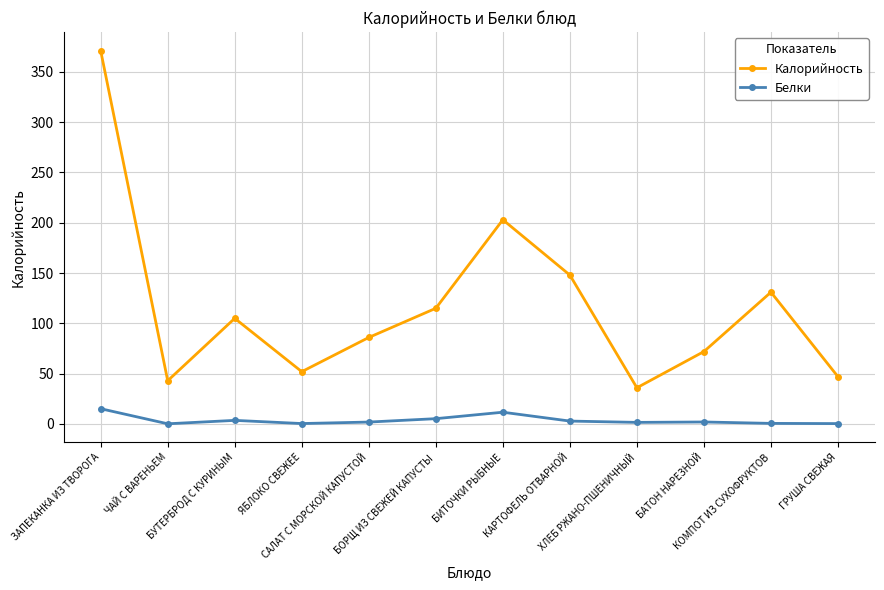

How many lines are shown in the chart?

2